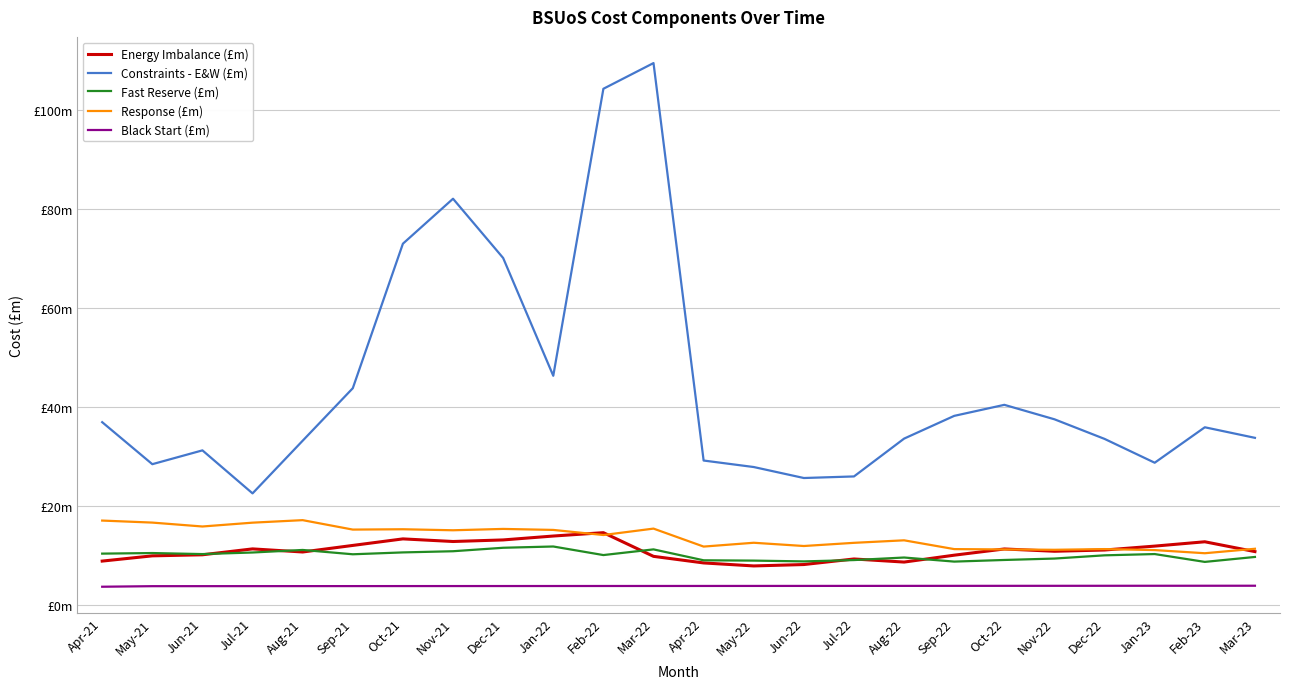

The Black Start (£m) series shows 3.8 at Dec-21. True or false?

True